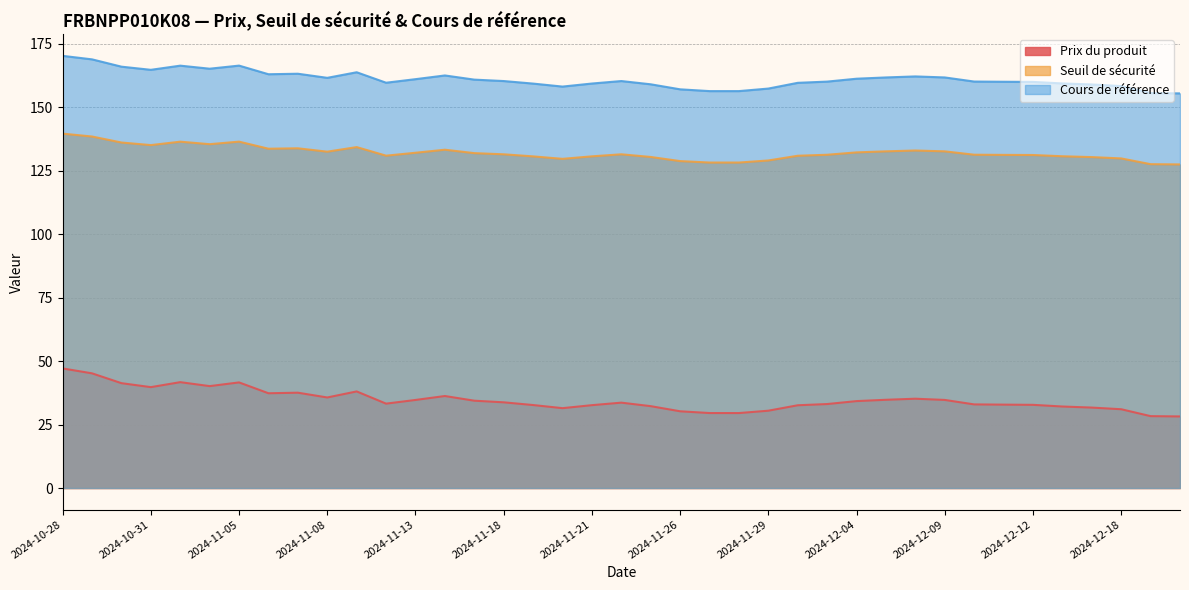

True or false: Seuil de sécurité has more than 1 points higher than both neighbors.

True